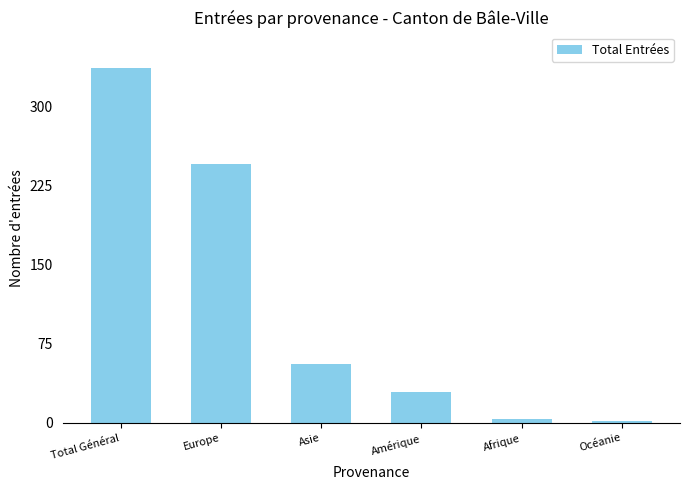

How many data points does each series have?

6